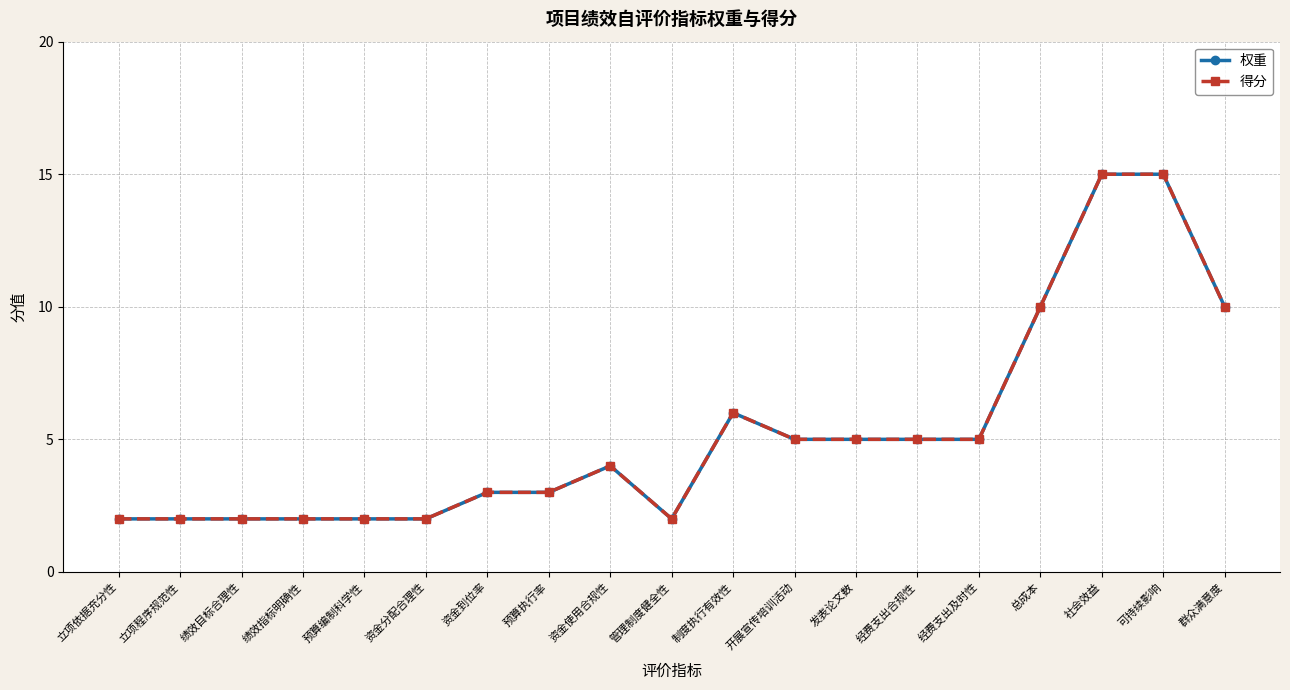

True or false: 权重 has more than 1 interior local peaks.

True